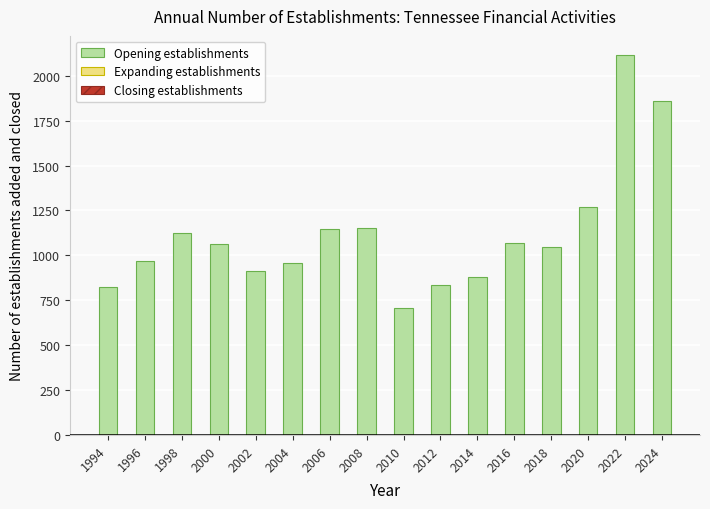

What is the value of the 8th bar from the left?

1155